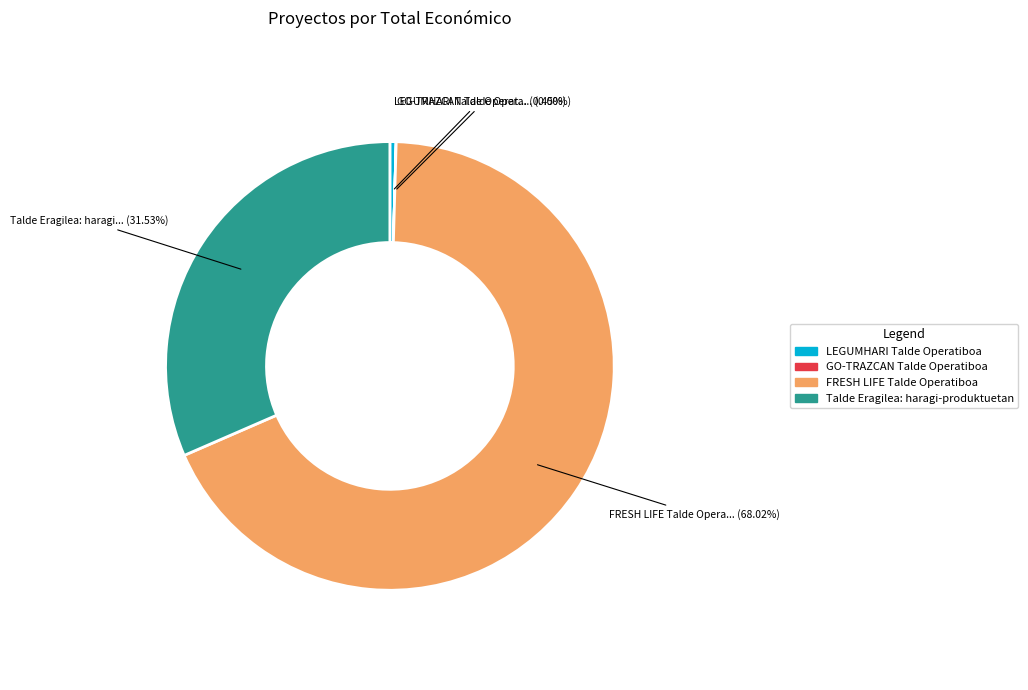

Which slice is the largest?

FRESH LIFE Talde Operatiboa